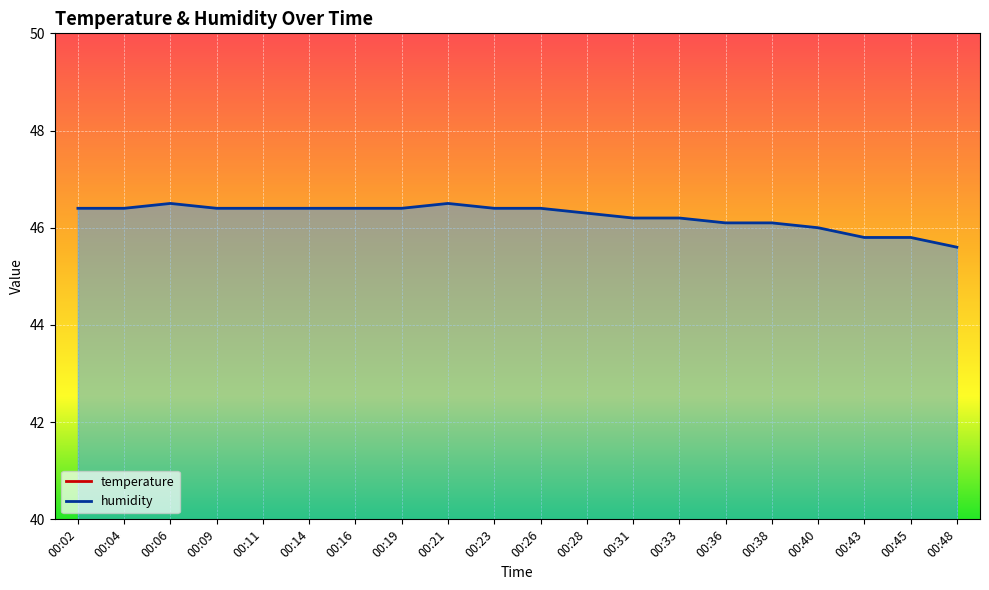

Which series has the largest total across all categories?

humidity